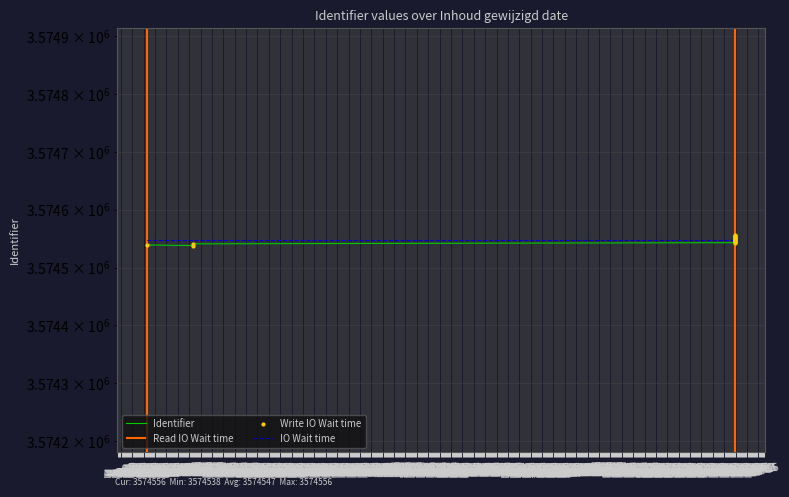

Is the value of Write IO Wait time at Feb 18 greater than the value of Identifier at Feb 18?

No